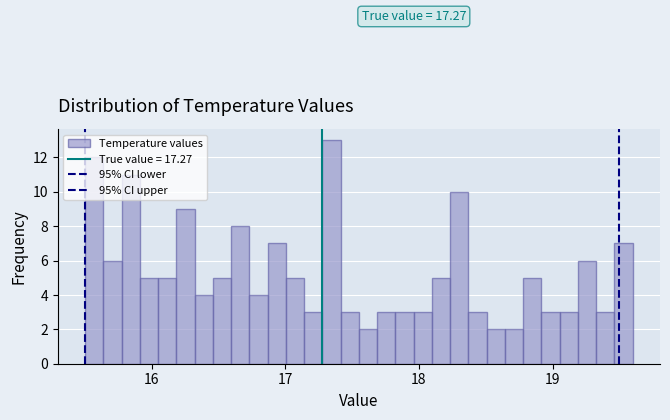

Read against the x-axis, roughly where is the centre of the tallest bar?

17.3